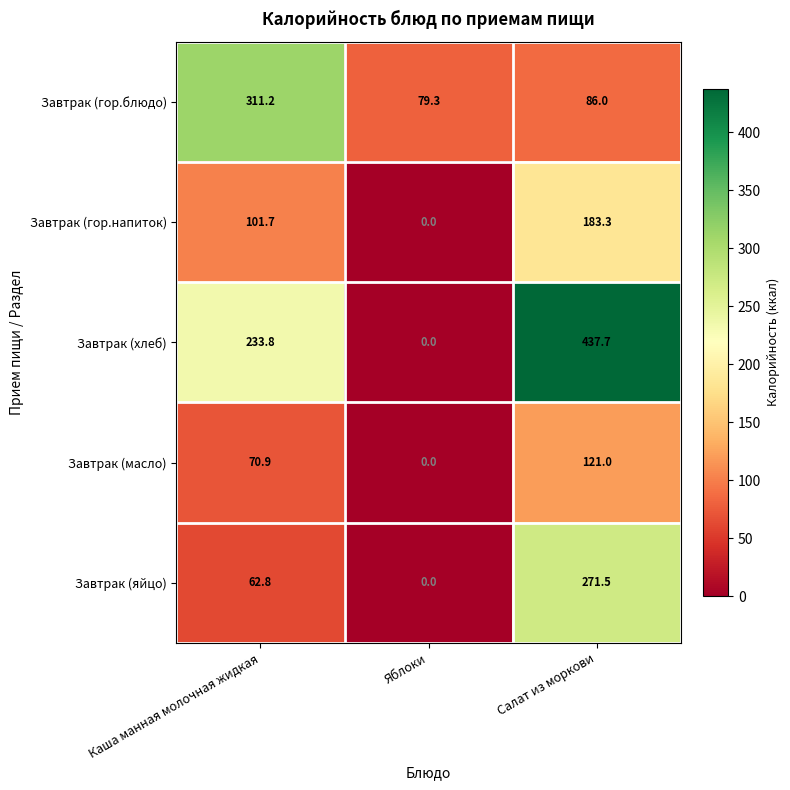

Reading left to right, transcribe all the data shown in this chart.

Завтрак (гор.блюдо): 311.2	79.3	86.0
Завтрак (гор.напиток): 101.7	0.0	183.3
Завтрак (хлеб): 233.8	0.0	437.7
Завтрак (масло): 70.9	0.0	121.0
Завтрак (яйцо): 62.8	0.0	271.5